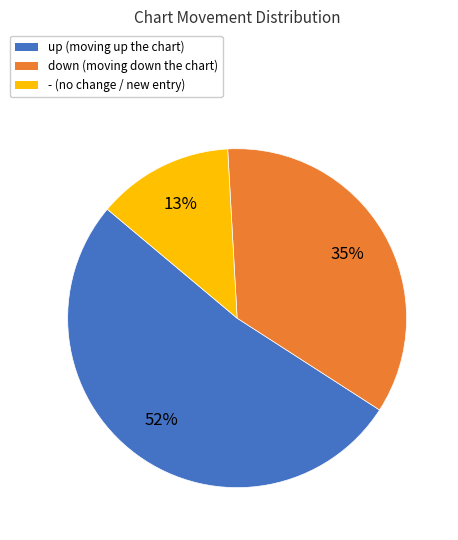

To the nearest percent, what percentage of the pie is up?

52%